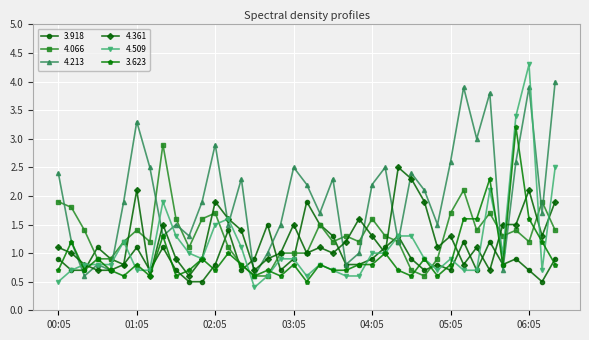

Which series has the largest range (max minus min)?

4.509